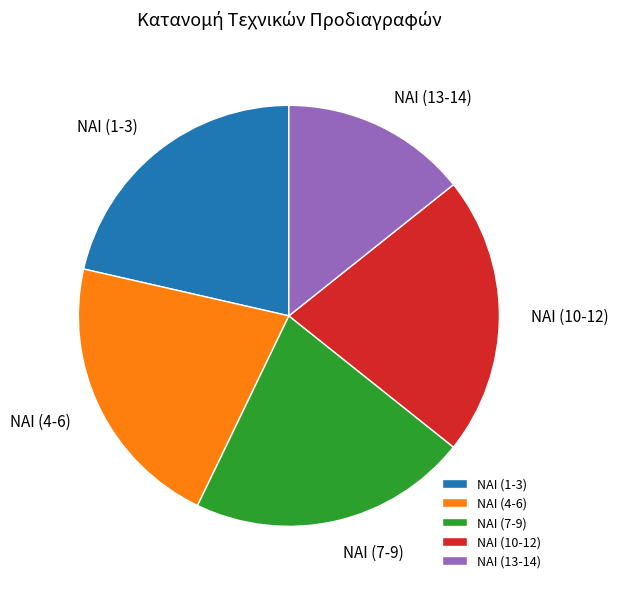

Is ΝΑΙ (1-3) the majority of the pie?

No